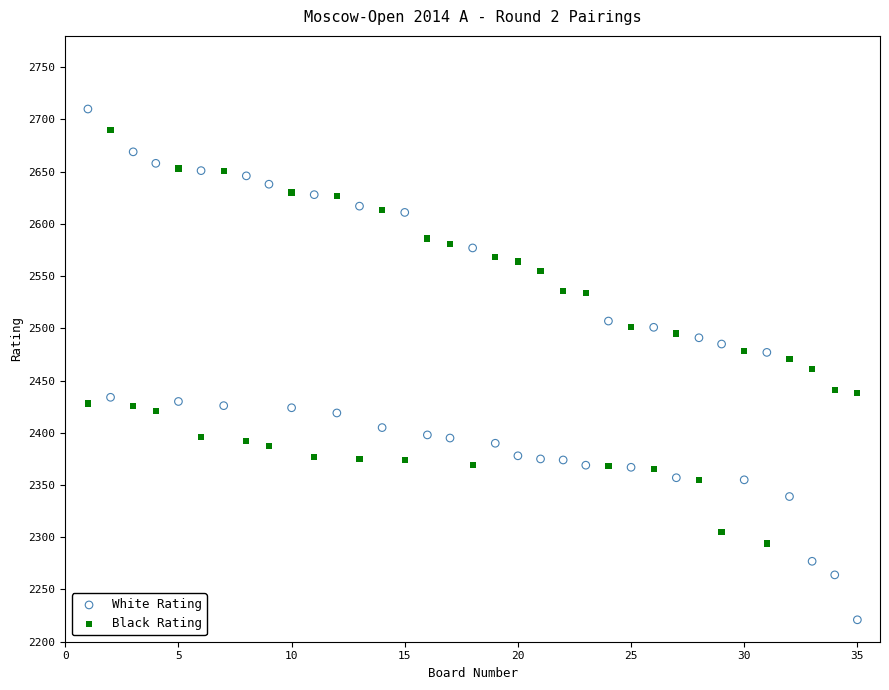

Across all data points, what is the range of Y values (max minus min)?

489